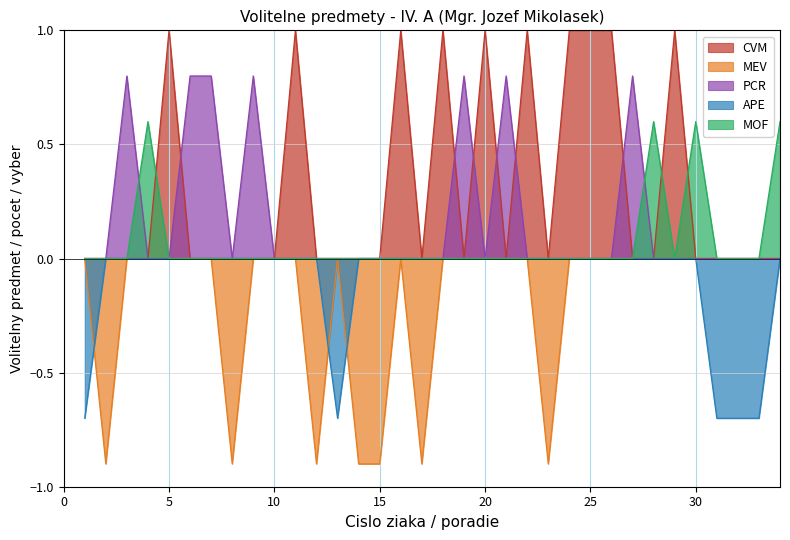

The value of MOF at 30 is 0.6. True or false?

True